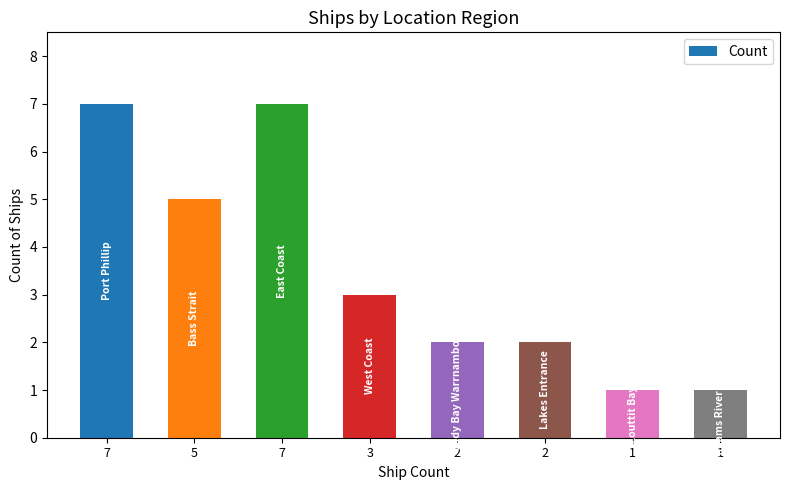

How many data points does each series have?

8